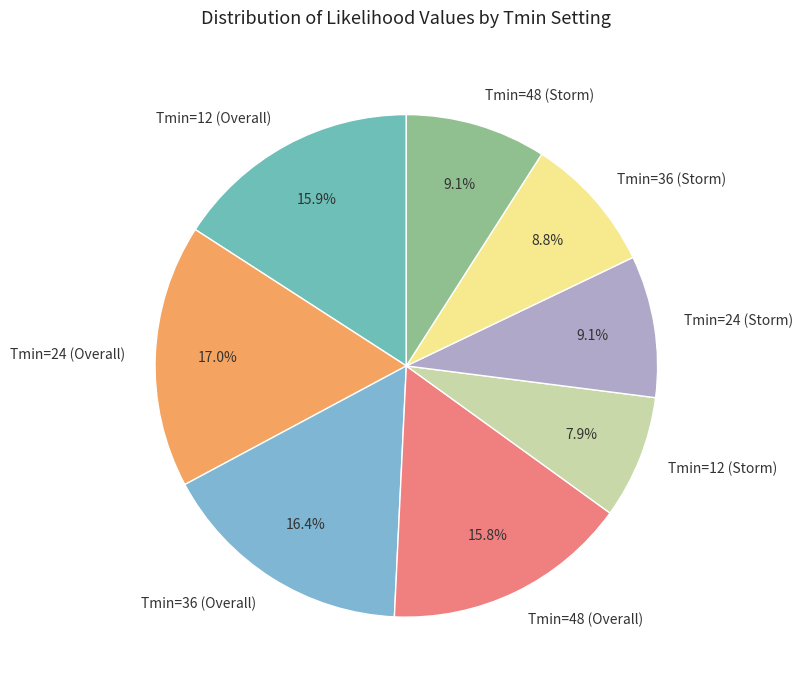

Which category has the biggest portion of the pie?

Tmin=24 (Overall)